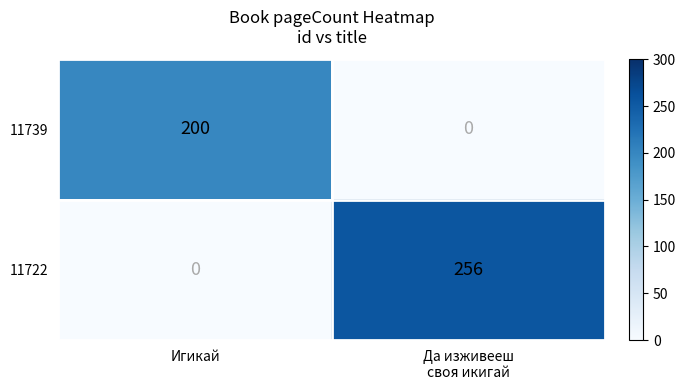

Which series has the widest spread of values?

11722